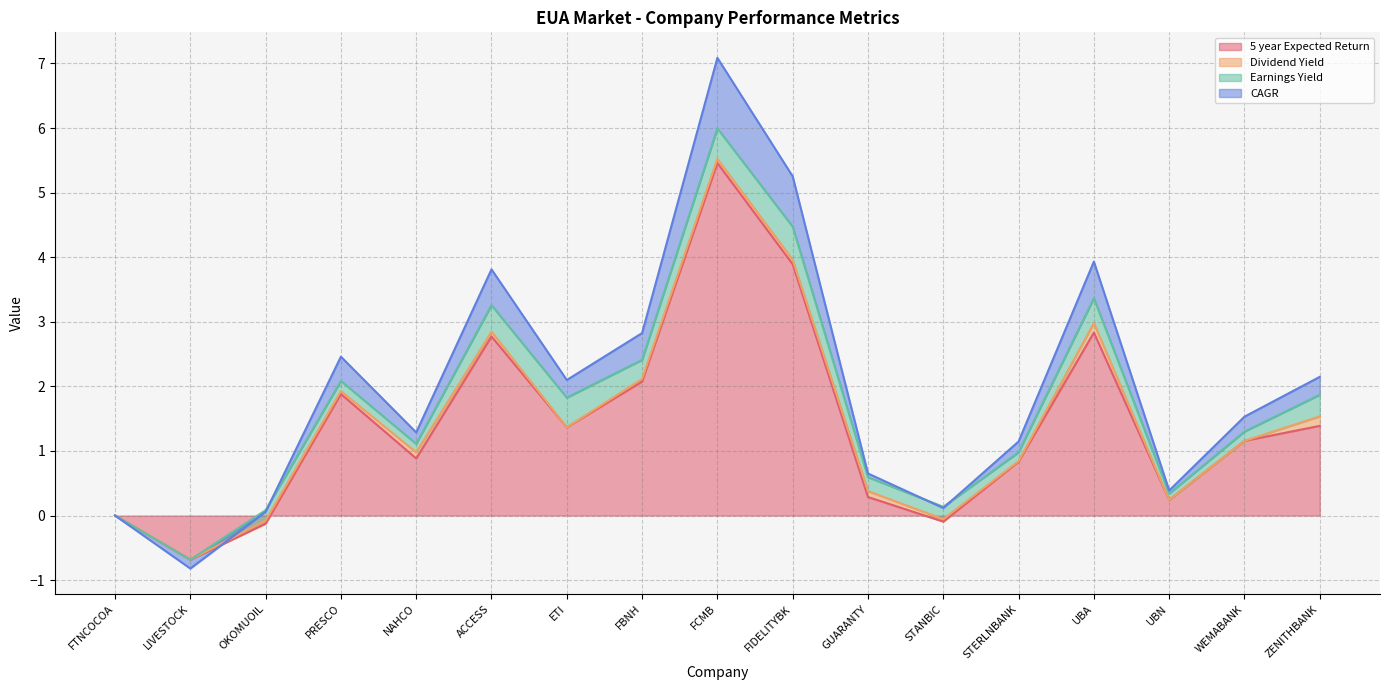

How many interior local valleys does the 5 year Expected Return series have?

5